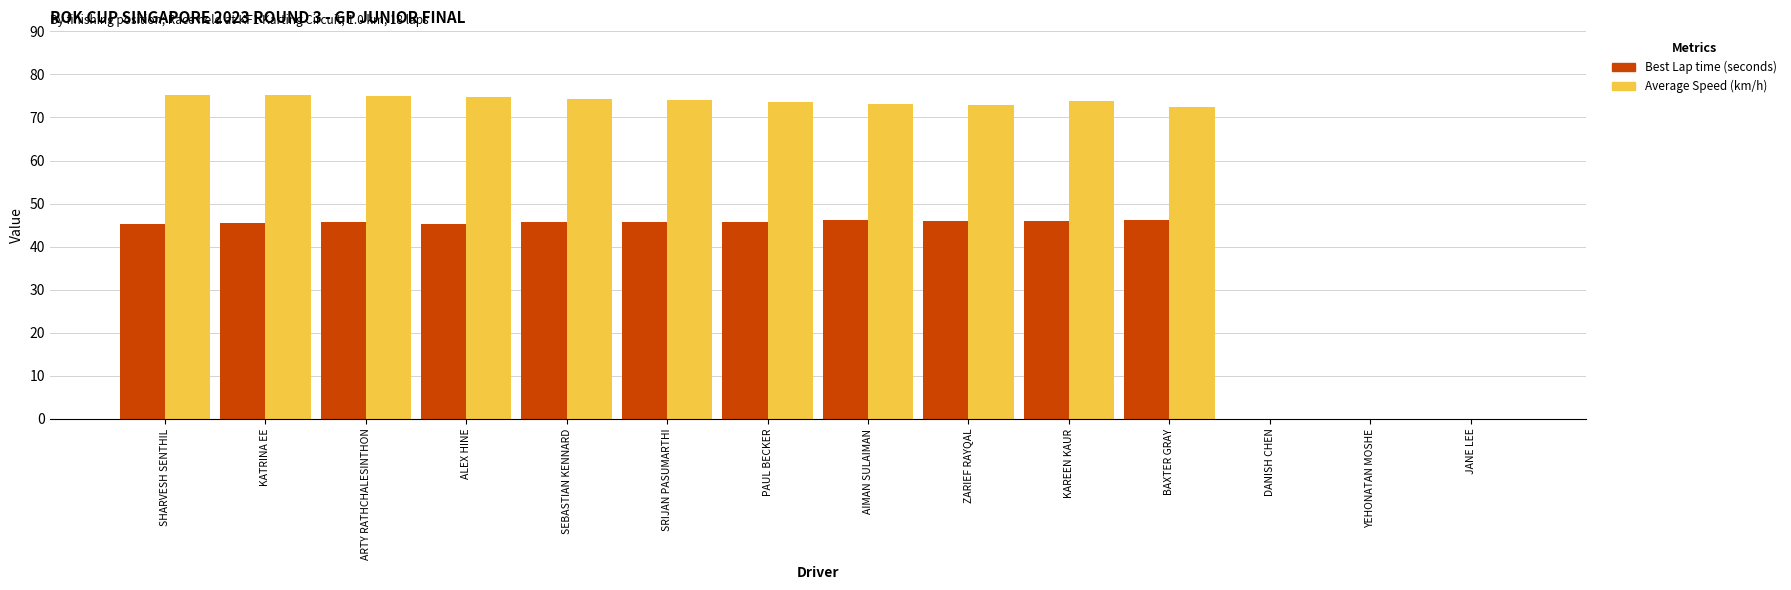

How many series are shown in this chart?

2